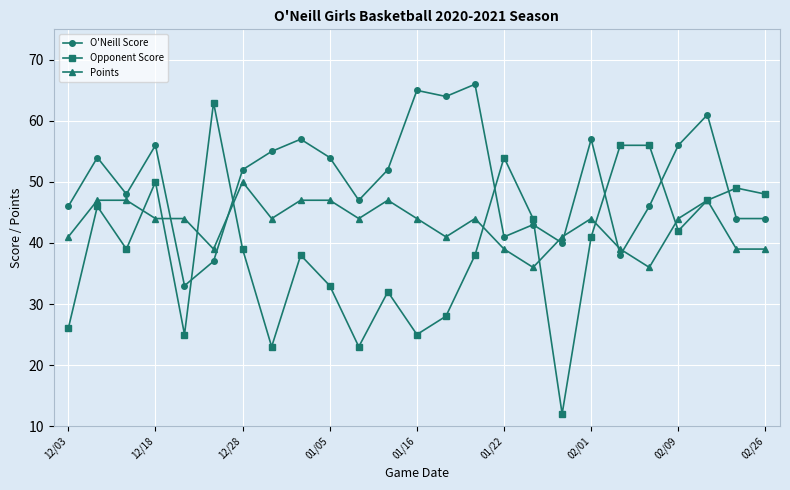

In Opponent Score, how many points are lower than both neighbors (excluding endpoints)?

7